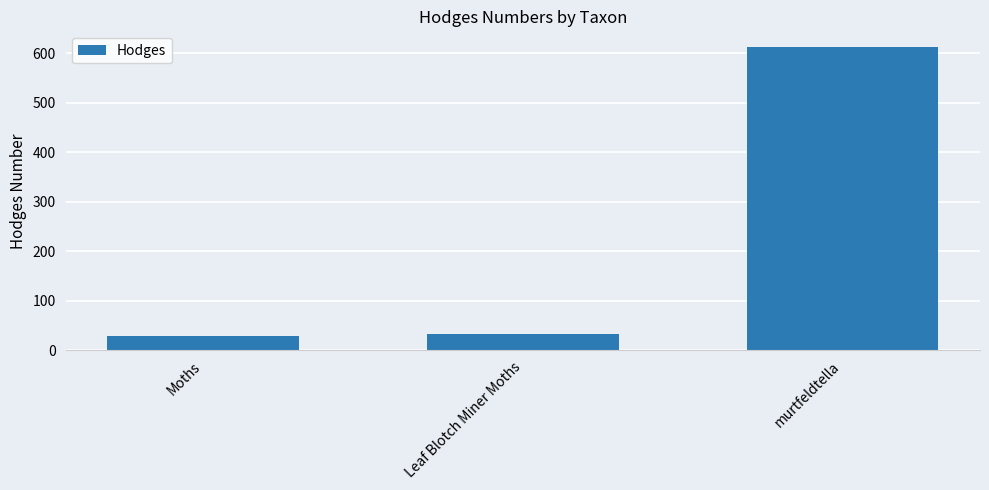

True or false: the data shows 188.9 at murtfeldtella.

False